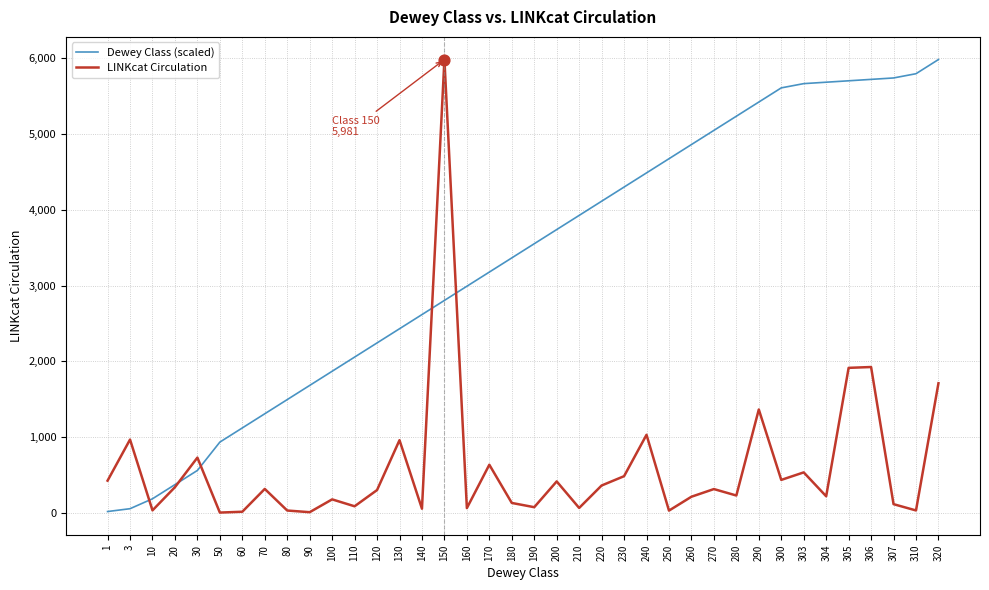

Is the value of Dewey Class (scaled) at 304 greater than the value of LINKcat Circulation at 250?

Yes